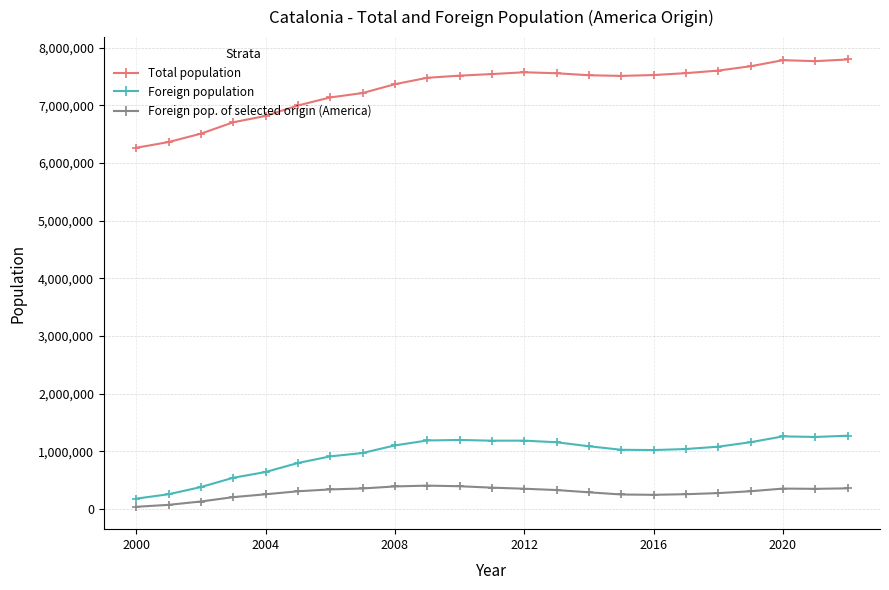

Which series has the largest total across all categories?

Total population